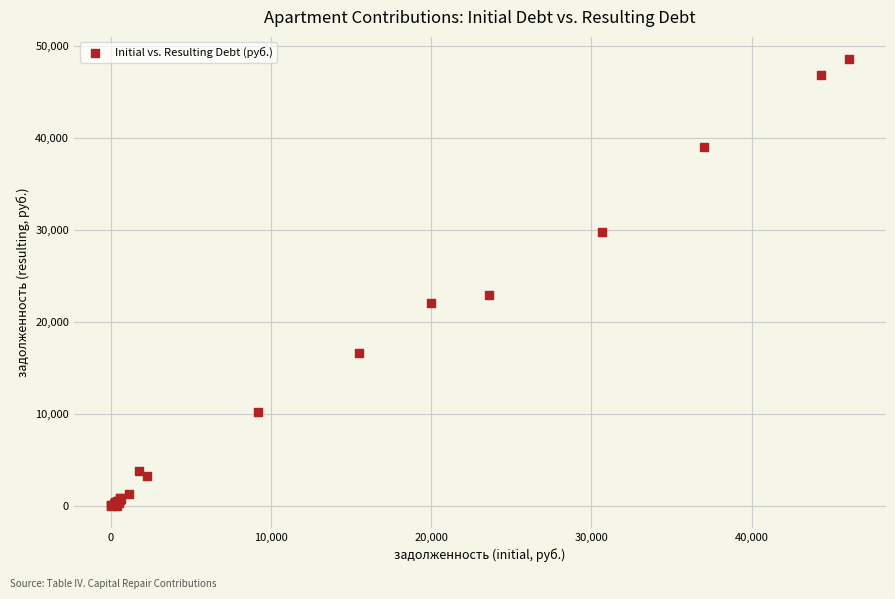

What Y value in the scatter plot is closest to 24267?

22864.6